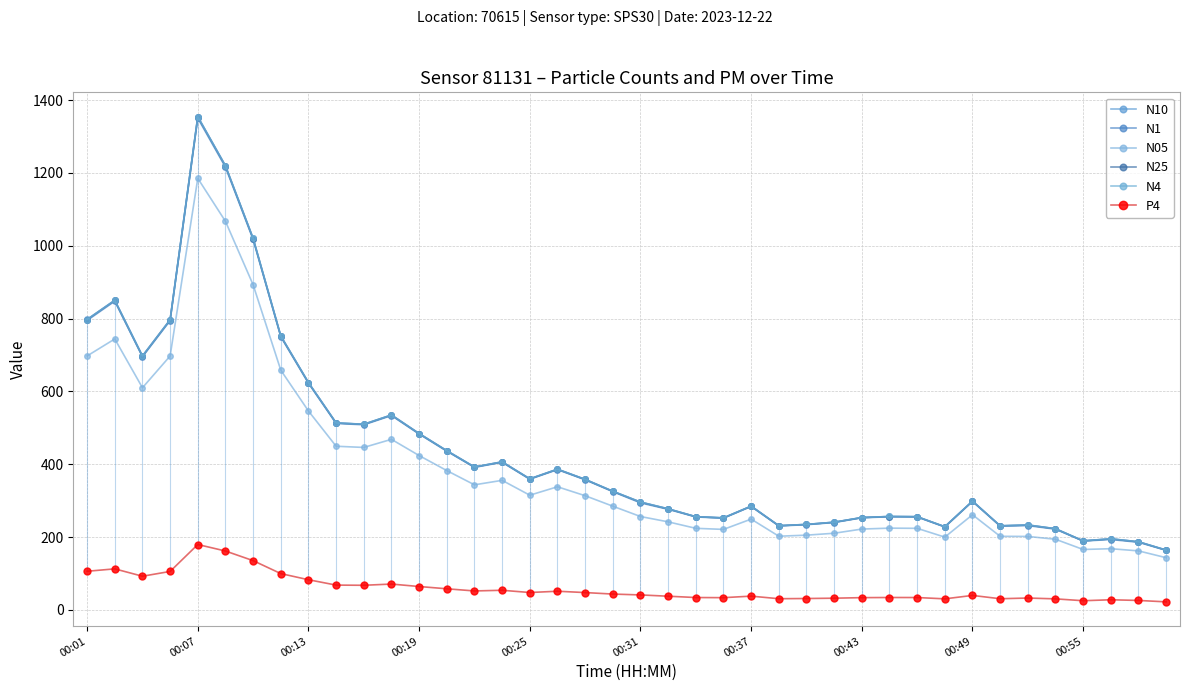

What is the lowest value of the N25 series?

164.0